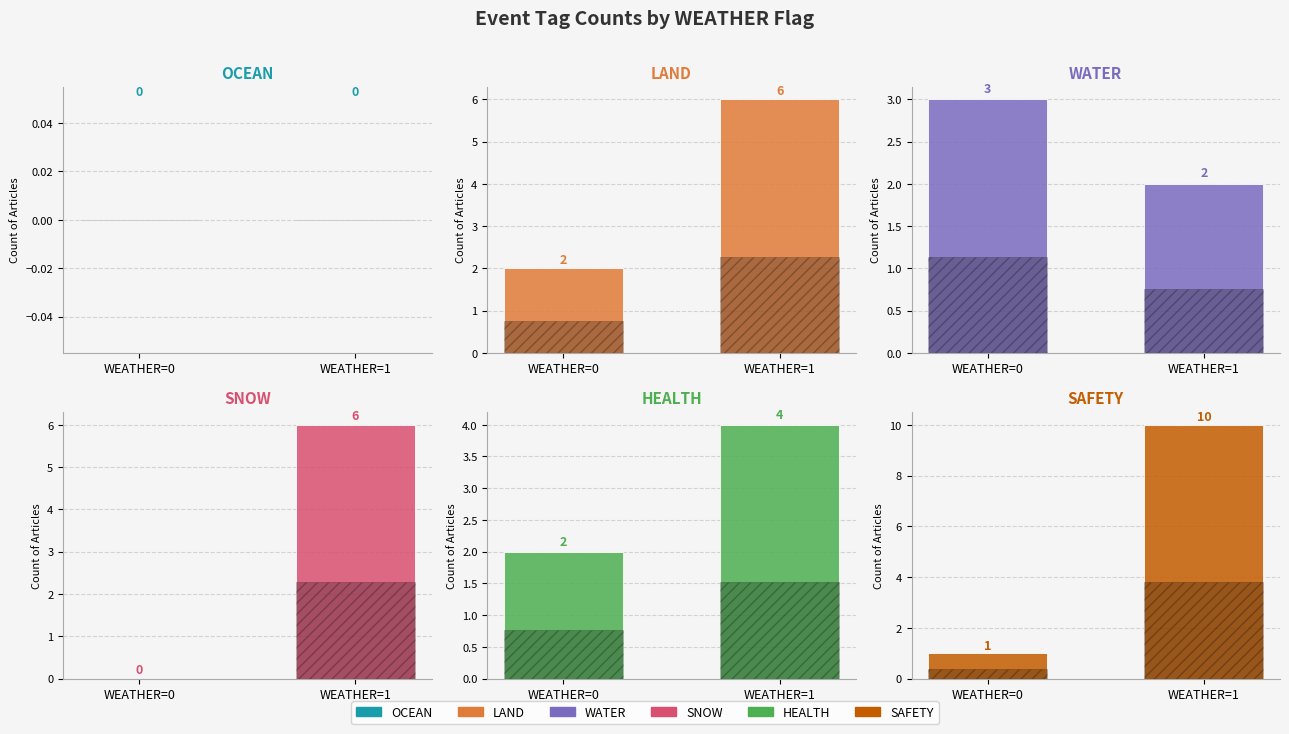

Reading right to left, transcribe all the data shown in this chart.

OCEAN: WEATHER=1=0	WEATHER=0=0
LAND: WEATHER=1=6	WEATHER=0=2
WATER: WEATHER=1=2	WEATHER=0=3
SNOW: WEATHER=1=6	WEATHER=0=0
HEALTH: WEATHER=1=4	WEATHER=0=2
SAFETY: WEATHER=1=10	WEATHER=0=1